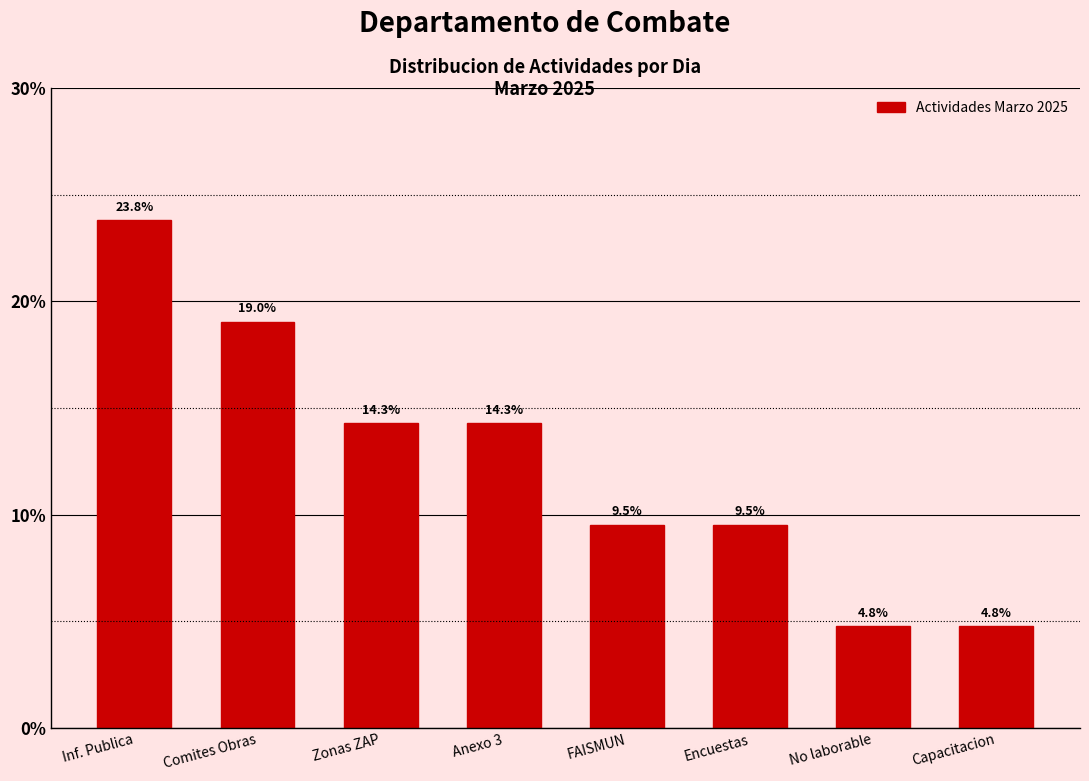

Reading left to right, extract all data points from this chart.

23.8	19.0	14.3	14.3	9.5	9.5	4.8	4.8